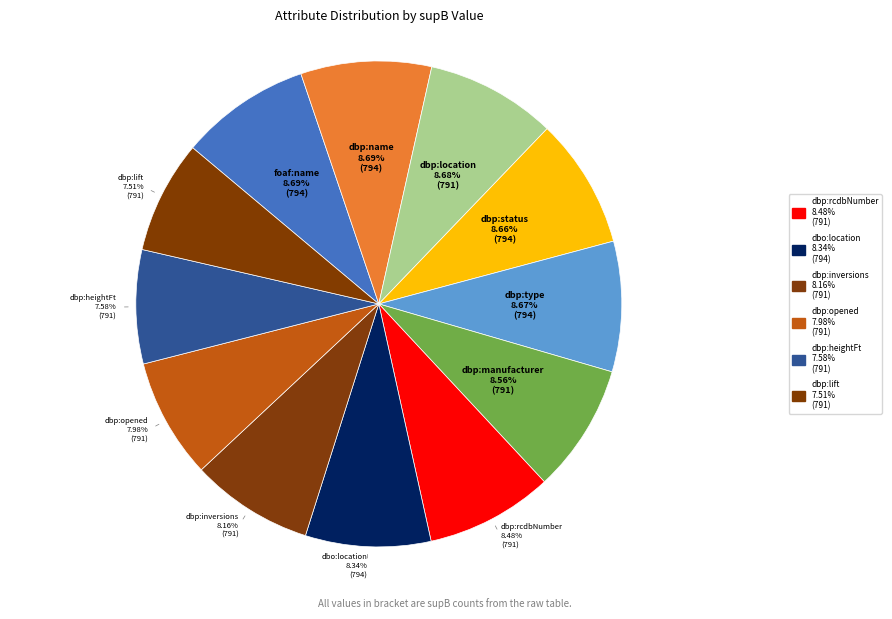

How many segments does this pie chart have?

12